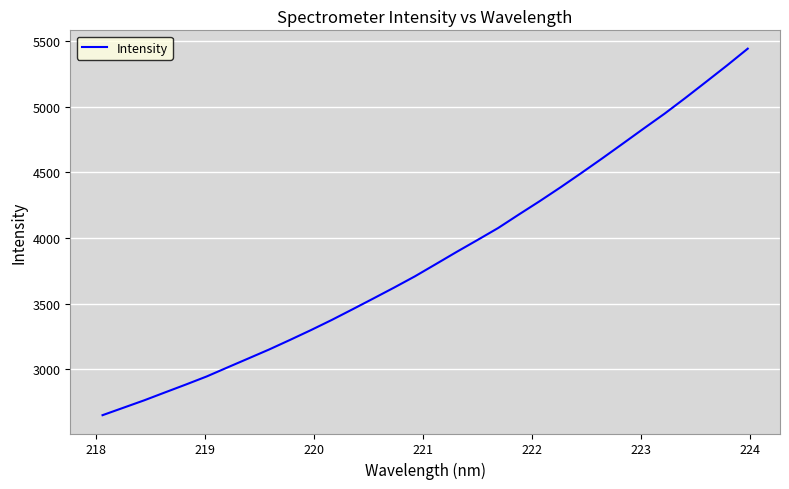

What is the maximum value shown in the chart?

5442.3